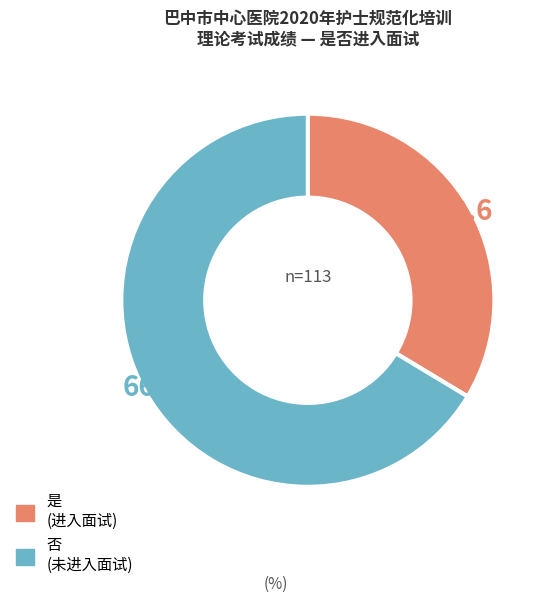

Is the sum of 否 and 是 greater than half?

Yes